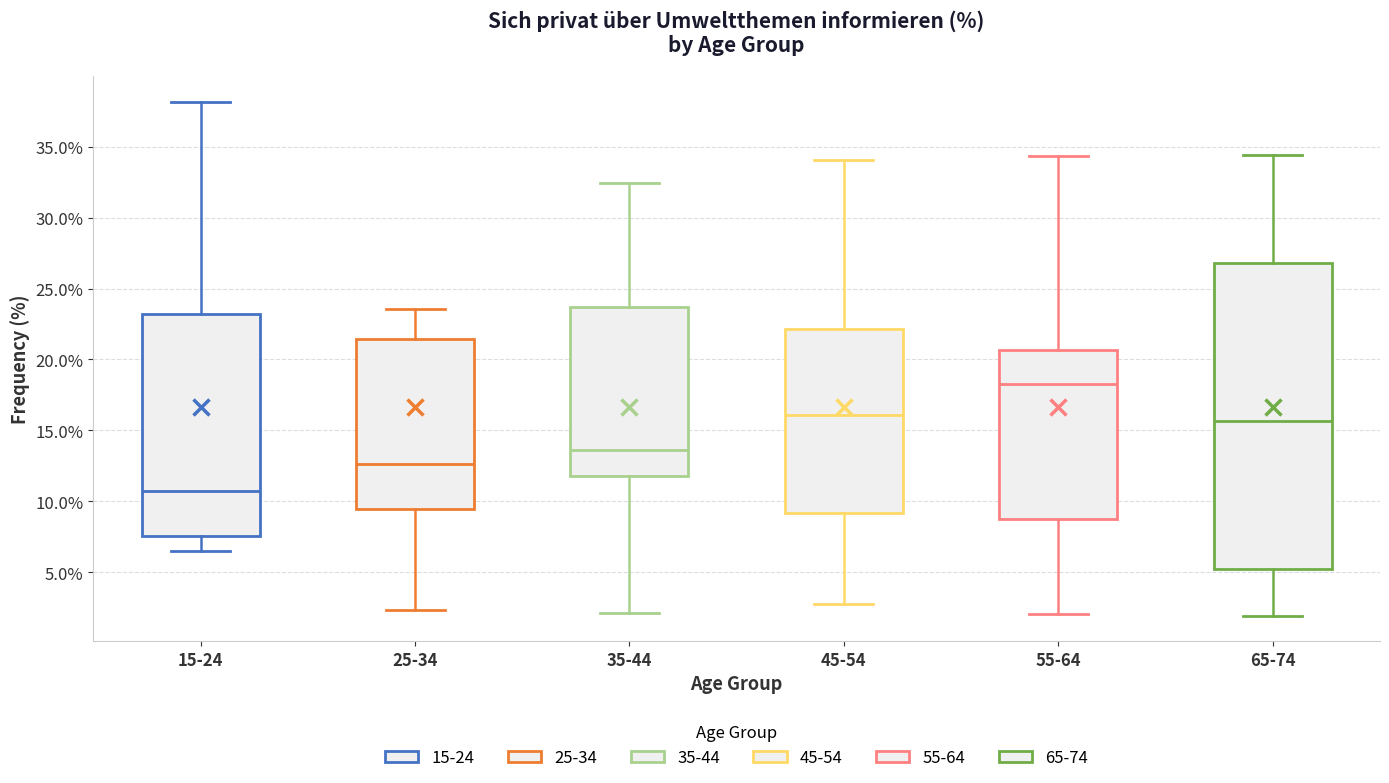

Comparing the boxes themselves (not the whiskers), which one is the tallest?

65-74